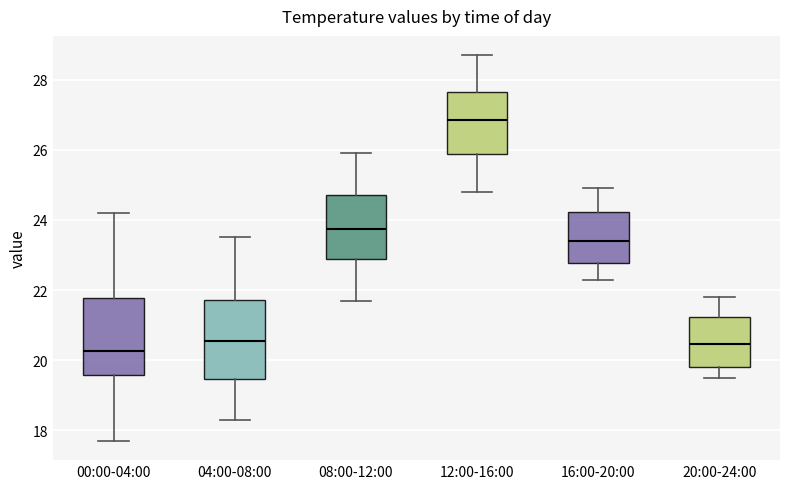

Reading left to right, read every box against the y-axis: the position of its median line, the range the box covers, and the ends of its whiskers. The values are not printed on the chart, so give them approximately, as read against the axis.

00:00-04:00: median 20.2, box 19.6 to 21.8, whiskers 17.8 to 24.2
04:00-08:00: median 20.6, box 19.4 to 21.8, whiskers 18.4 to 23.6
08:00-12:00: median 23.8, box 23.0 to 24.8, whiskers 21.8 to 26.0
12:00-16:00: median 26.8, box 25.8 to 27.6, whiskers 24.8 to 28.8
16:00-20:00: median 23.4, box 22.8 to 24.2, whiskers 22.4 to 25.0
20:00-24:00: median 20.4, box 19.8 to 21.2, whiskers 19.6 to 21.8